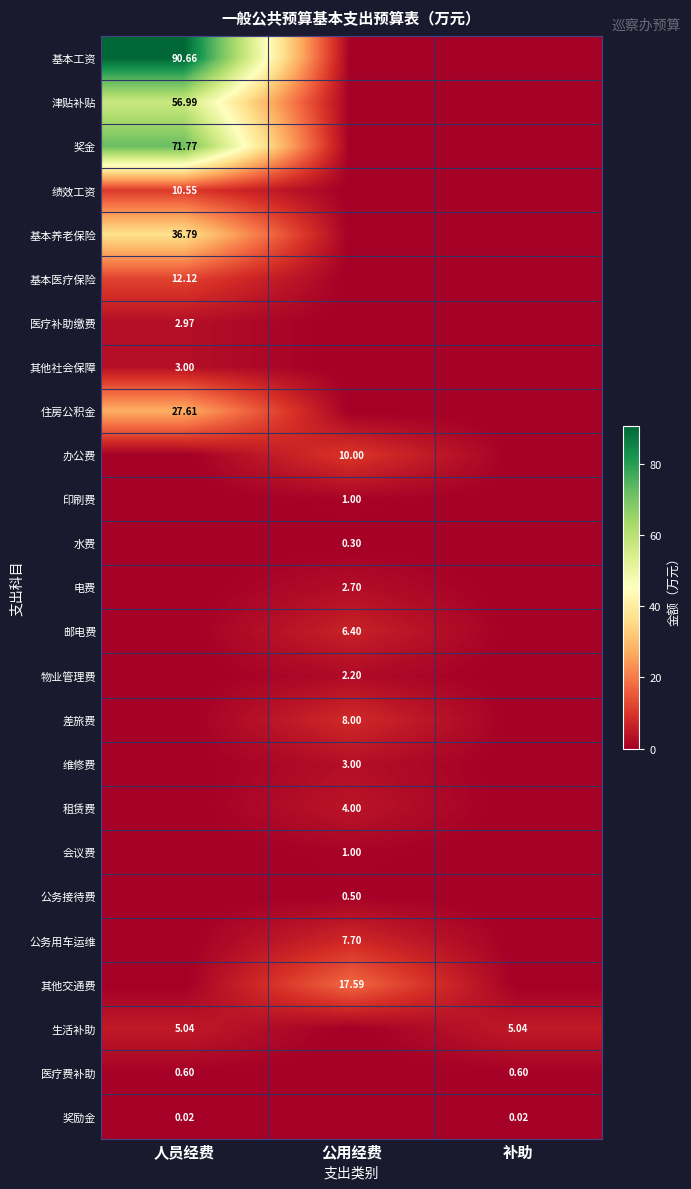

Is the value of 医疗费补助 at 补助 greater than the value of 公务接待费 at 公用经费?

Yes